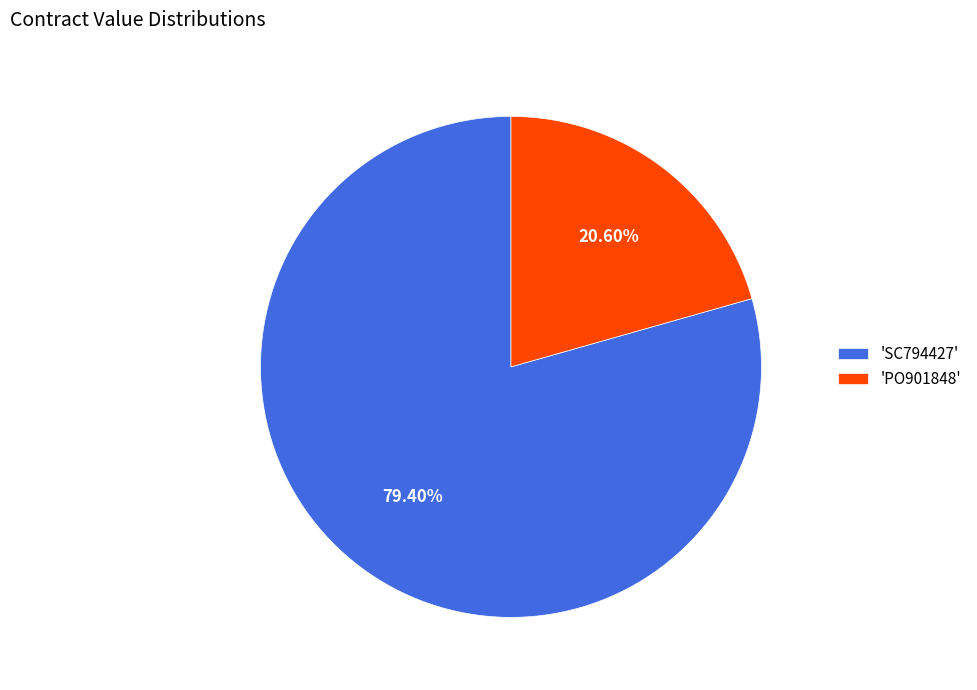

Between 'PO901848' and 'SC794427', which is larger?

'SC794427'